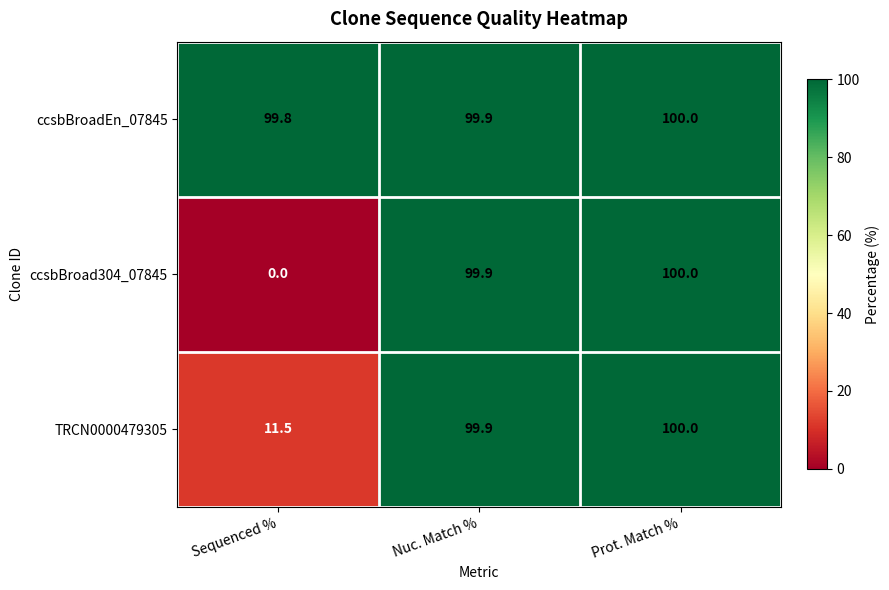

At which category is the sum across all series the highest?

Prot. Match %